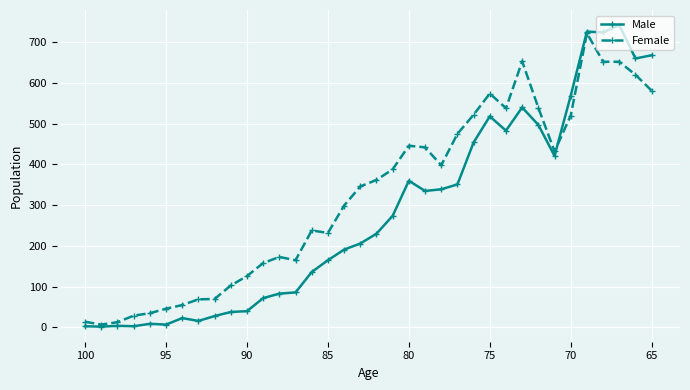

True or false: Female has more than 0 interior local peaks.

True